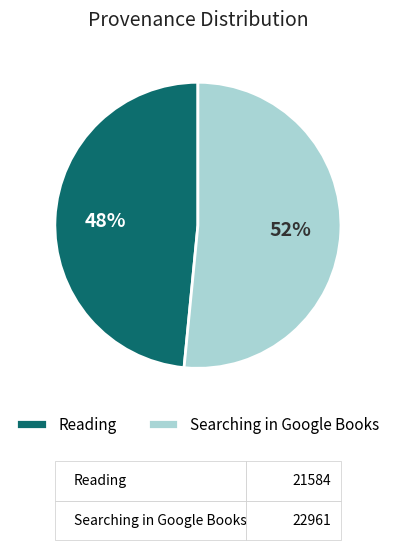

Do Reading and Searching in Google Books together represent more than half of the pie?

Yes